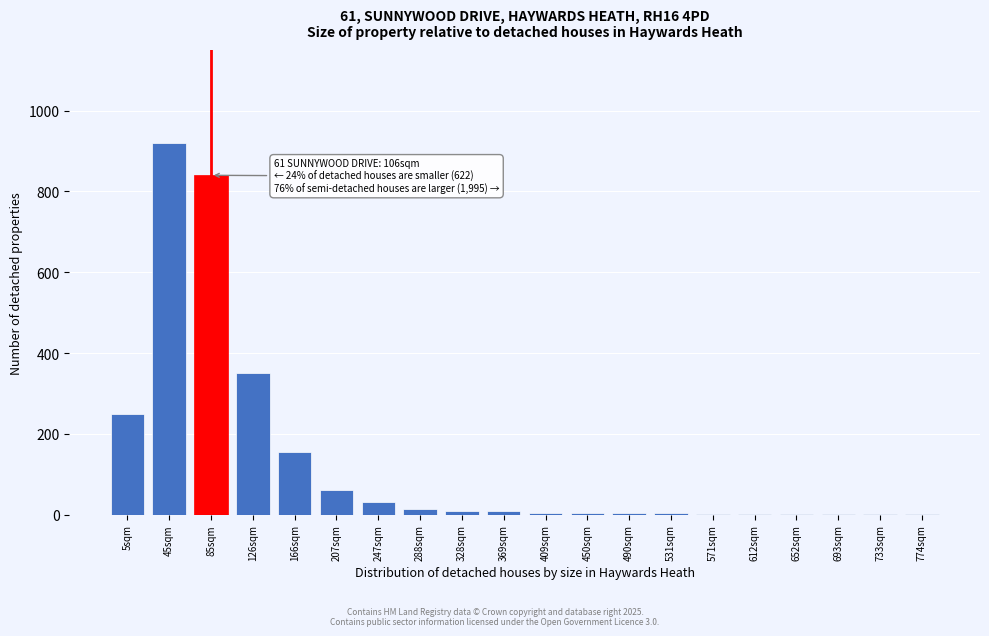

Between 207sqm and 247sqm, which is larger?

207sqm